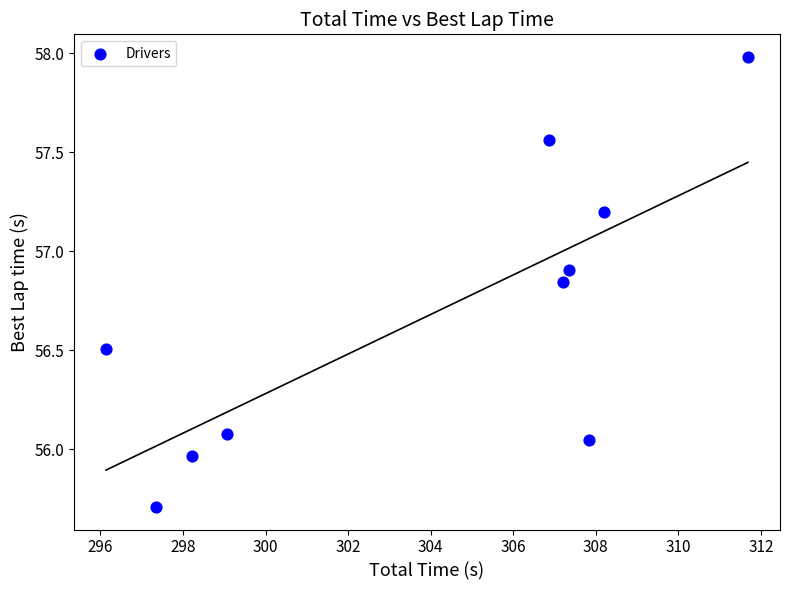

What is the average X value?

304.0